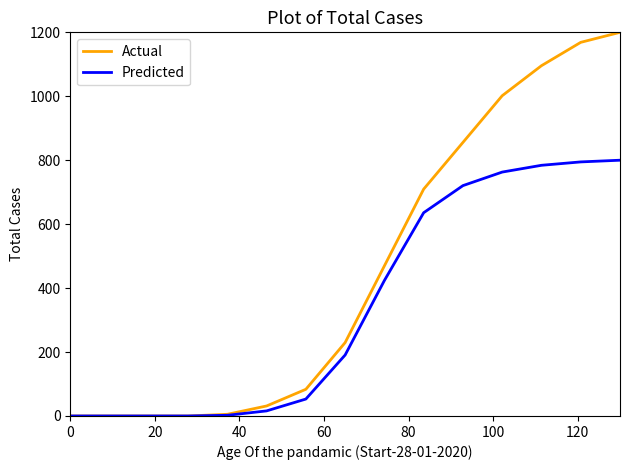

What is the highest value of the Predicted series?

800.0